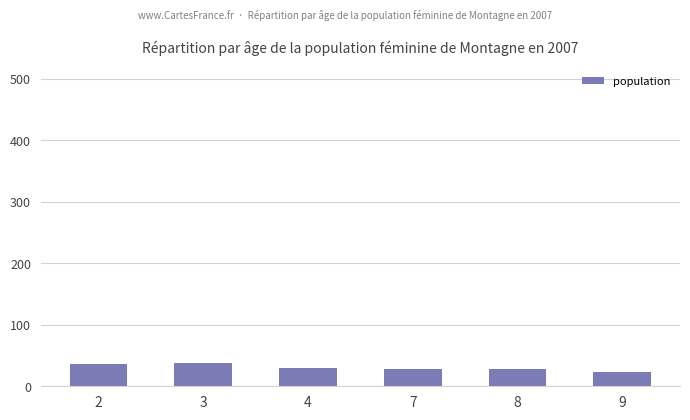

What is the change in value from 3 to 4?

-9